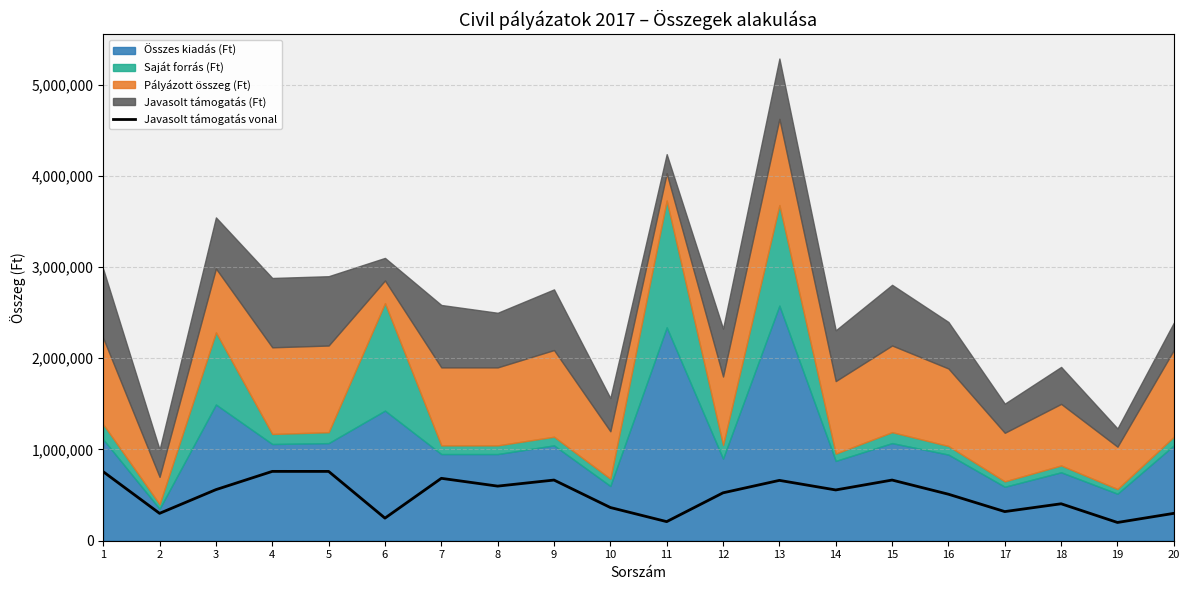

True or false: the data has more than 1 interior local peaks.

True